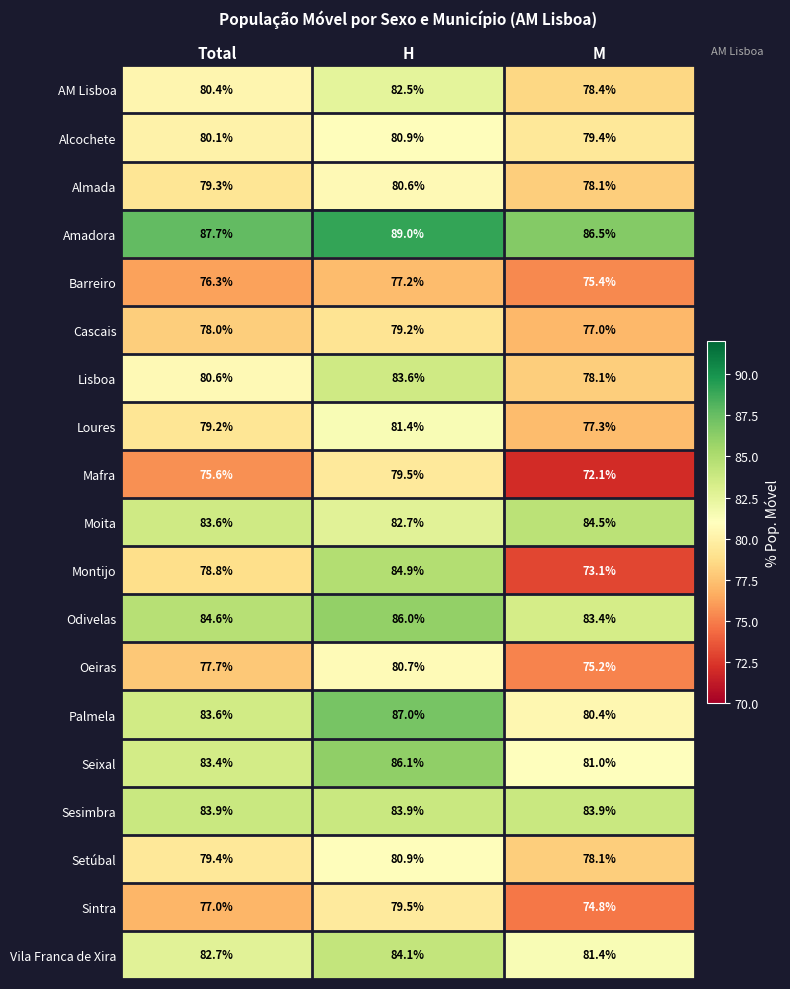

List the labels in order of Vila Franca de Xira value, largest first.

H, Total, M